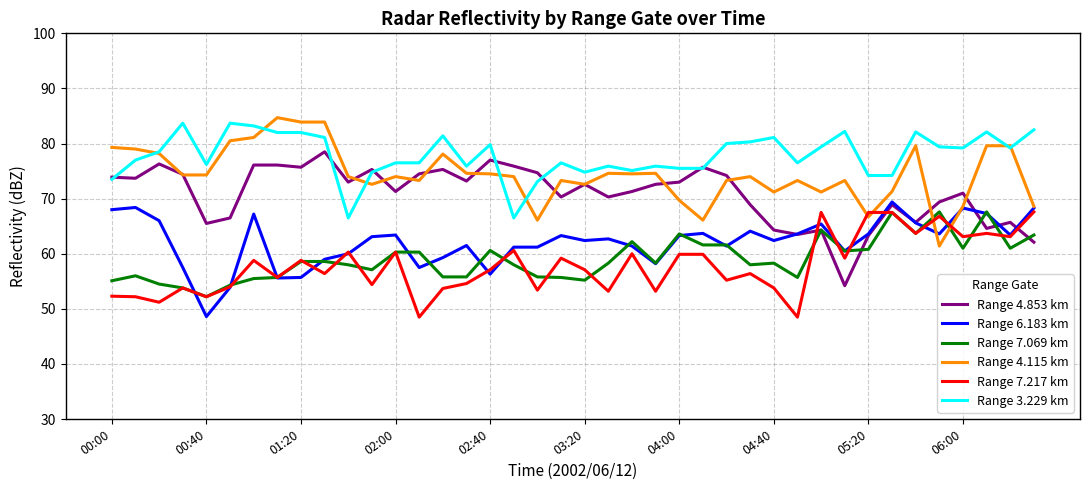

What is the minimum value shown in the chart?

48.5